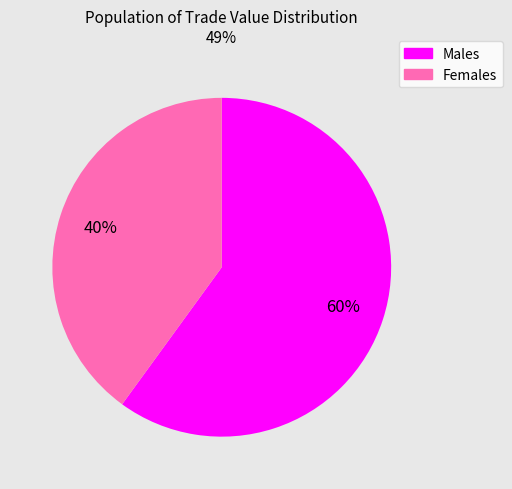

To the nearest percent, what is the average slice percentage?

50%